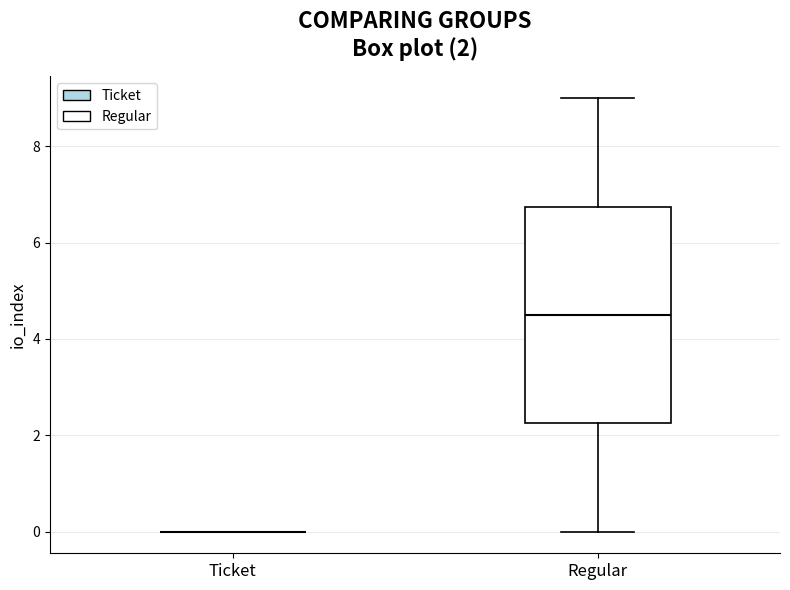

Comparing the boxes themselves (not the whiskers), which one is the tallest?

Regular